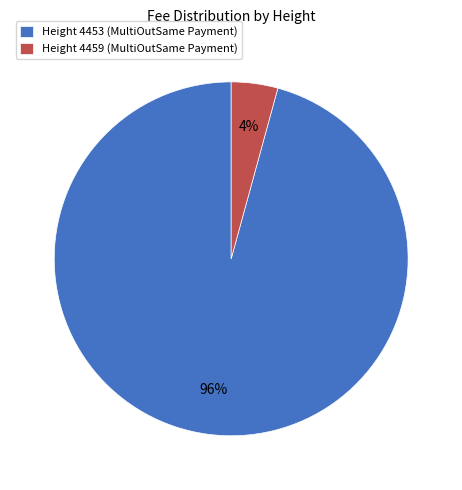

To the nearest percent, what portion does Height 4459 (MultiOutSame Payment) represent?

4%